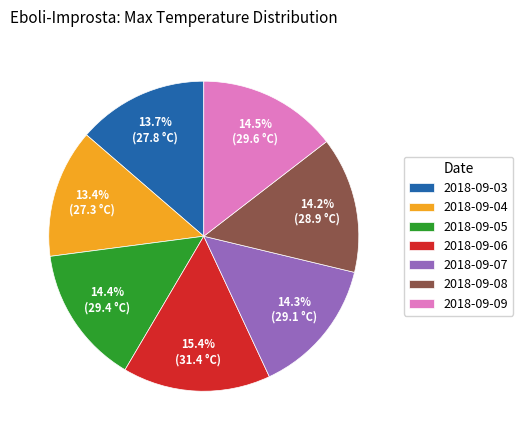

Approximately how many times larger is the value at 2018-09-09 compared to 2018-09-06?

0.9